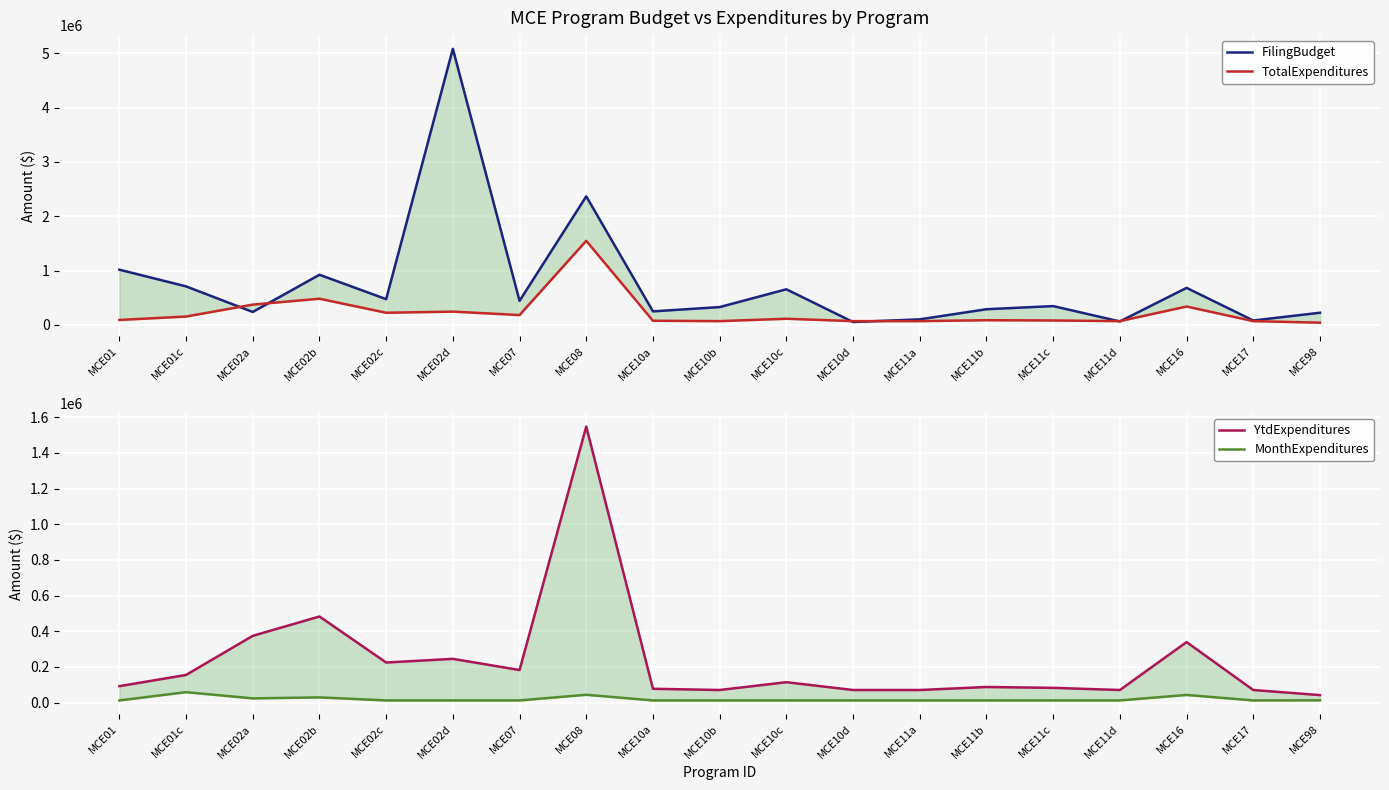

Reading left to right, transcribe all the data shown in this chart.

FilingBudget: MCE01=1017476	MCE01c=709894	MCE02a=239091	MCE02b=923887	MCE02c=474799	MCE02d=5082107	MCE07=443238	MCE08=2366392	MCE10a=249921	MCE10b=329041	MCE10c=656596	MCE10d=53900	MCE11a=103263	MCE11b=289513	MCE11c=347297	MCE11d=64875	MCE16=682571	MCE17=82107	MCE98=225039
TotalExpenditures: MCE01=91919	MCE01c=154799	MCE02a=374299	MCE02b=482794	MCE02c=224529	MCE02d=245204	MCE07=182381	MCE08=1548345	MCE10a=77275	MCE10b=70381	MCE10c=114205	MCE10d=70381	MCE11a=70381	MCE11b=87268	MCE11c=82467	MCE11d=70381	MCE16=339140	MCE17=70381	MCE98=41769
YtdExpenditures: MCE01=91919	MCE01c=154799	MCE02a=374299	MCE02b=482794	MCE02c=224529	MCE02d=245204	MCE07=182381	MCE08=1548345	MCE10a=77275	MCE10b=70381	MCE10c=114205	MCE10d=70381	MCE11a=70381	MCE11b=87268	MCE11c=82467	MCE11d=70381	MCE16=339140	MCE17=70381	MCE98=41769
MonthExpenditures: MCE01=11851	MCE01c=58193	MCE02a=23393	MCE02b=28911	MCE02c=11851	MCE02d=11851	MCE07=11851	MCE08=43601	MCE10a=11851	MCE10b=11851	MCE10c=11851	MCE10d=11851	MCE11a=11851	MCE11b=11851	MCE11c=11851	MCE11d=11851	MCE16=42704	MCE17=11851	MCE98=12441